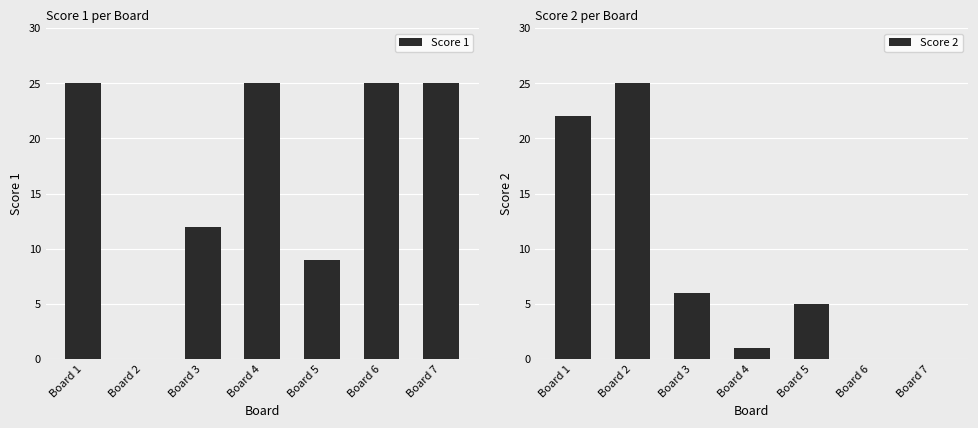

Which category has the highest value across all series?

Board 1